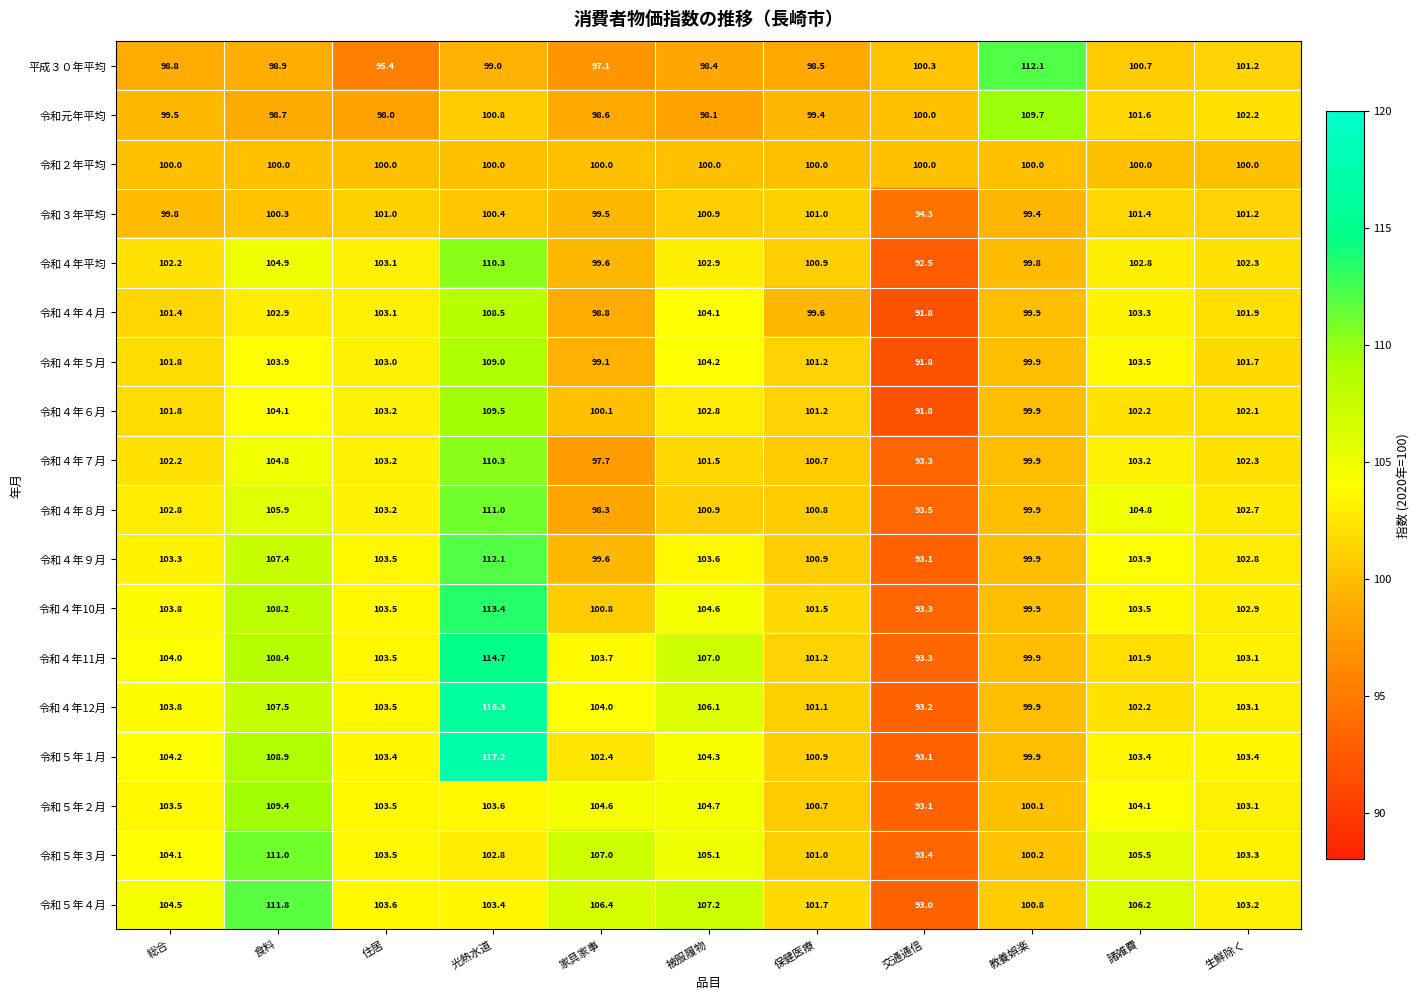

What is the total value across all series at 住居?

1841.2